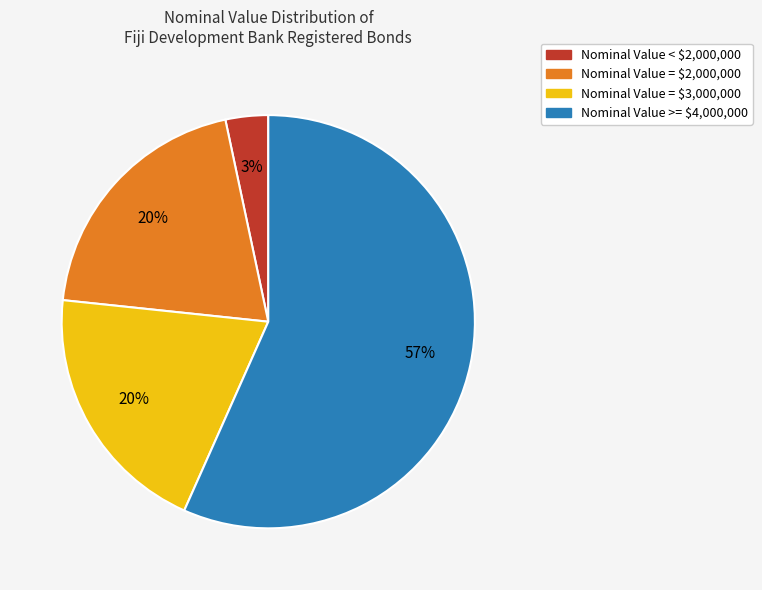

Is there any slice that represents more than half of the pie?

Yes